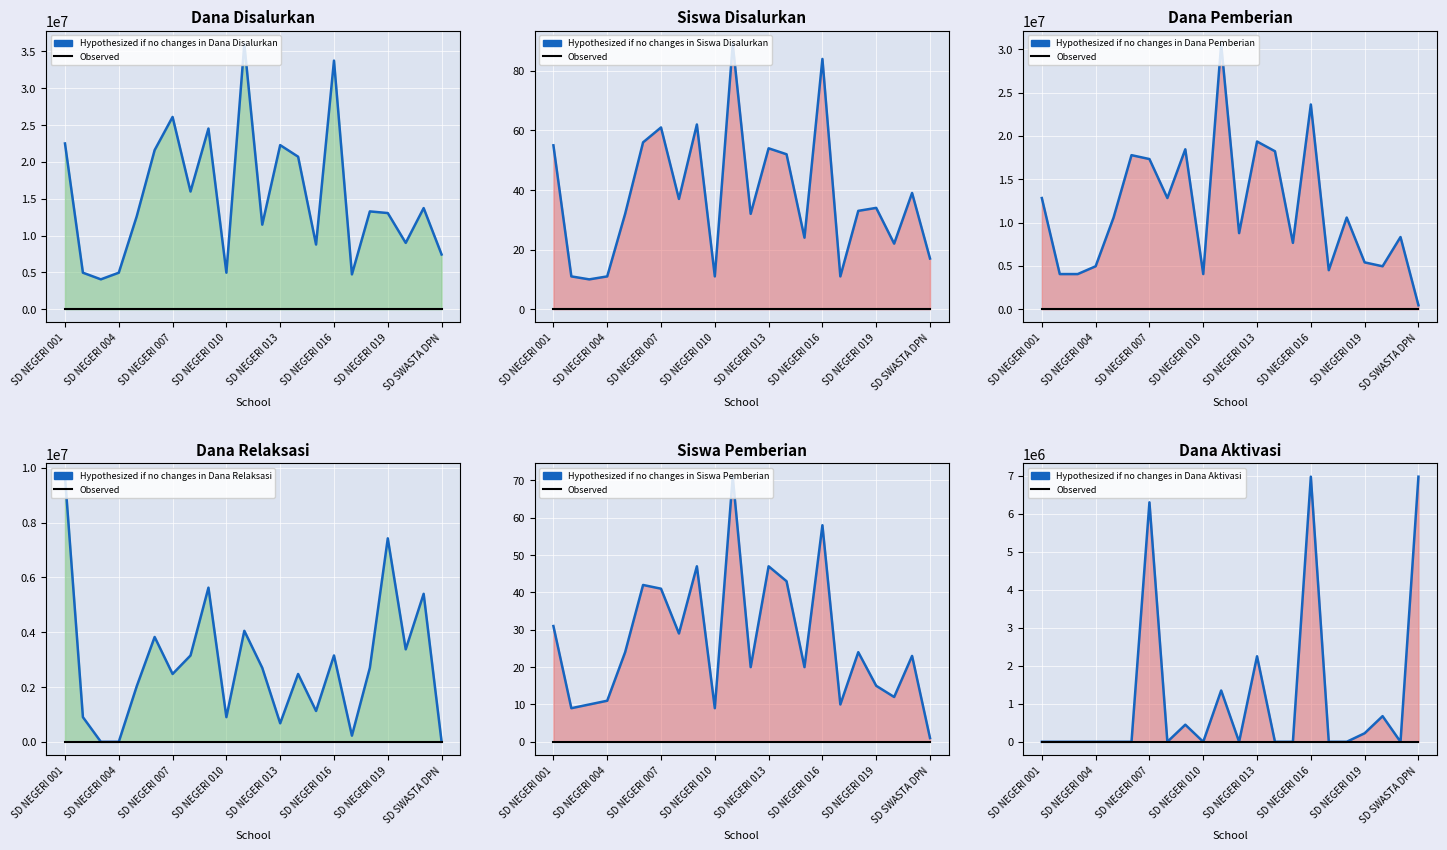

True or false: Siswa Disalurkan and Dana Relaksasi intersect in this chart.

True